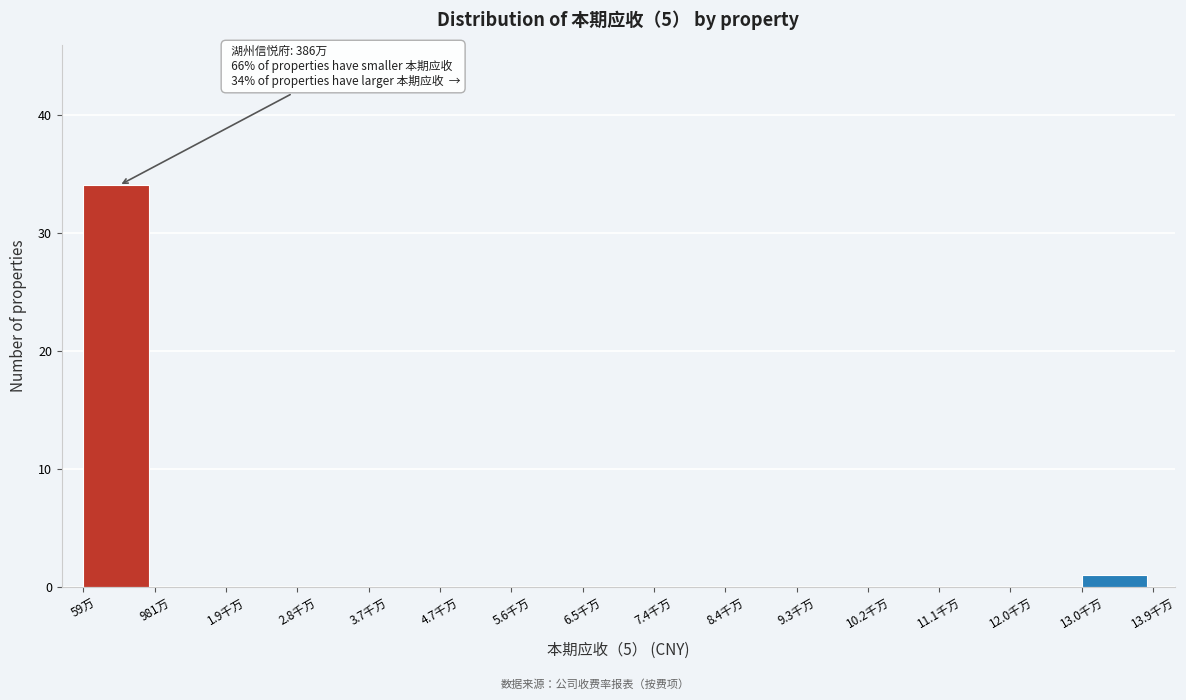

Reading right to left, list all the values displayed in this chart.

13.0千万=1	12.0千万=0	11.1千万=0	10.2千万=0	9.3千万=0	8.4千万=0	7.4千万=0	6.5千万=0	5.6千万=0	4.7千万=0	3.7千万=0	2.8千万=0	1.9千万=0	981万=0	59万=34